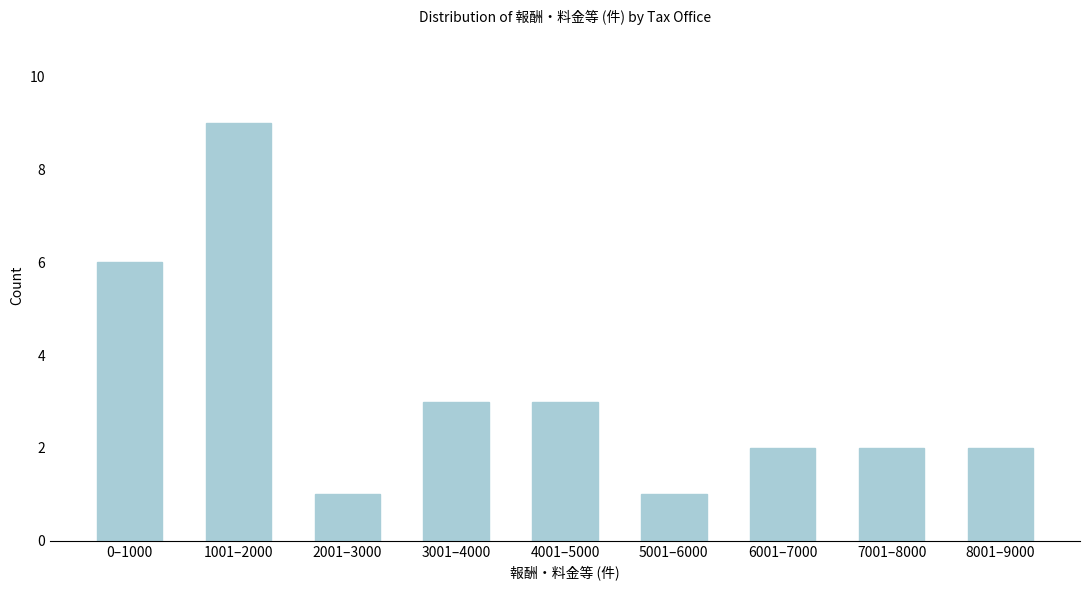

Reading right to left, list all the values displayed in this chart.

8001–9000=2	7001–8000=2	6001–7000=2	5001–6000=1	4001–5000=3	3001–4000=3	2001–3000=1	1001–2000=9	0–1000=6